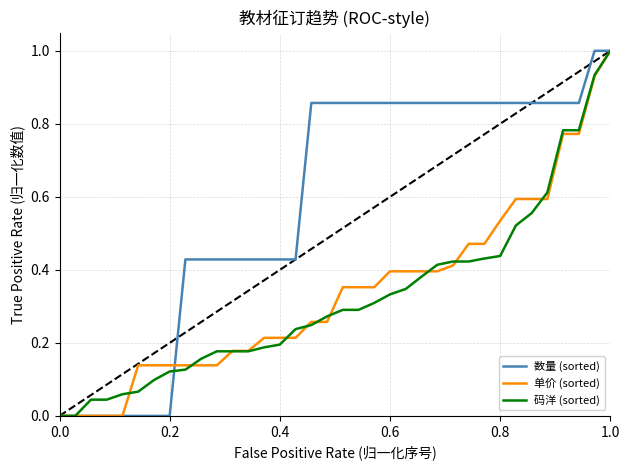

How many categories are shown in the chart?

36